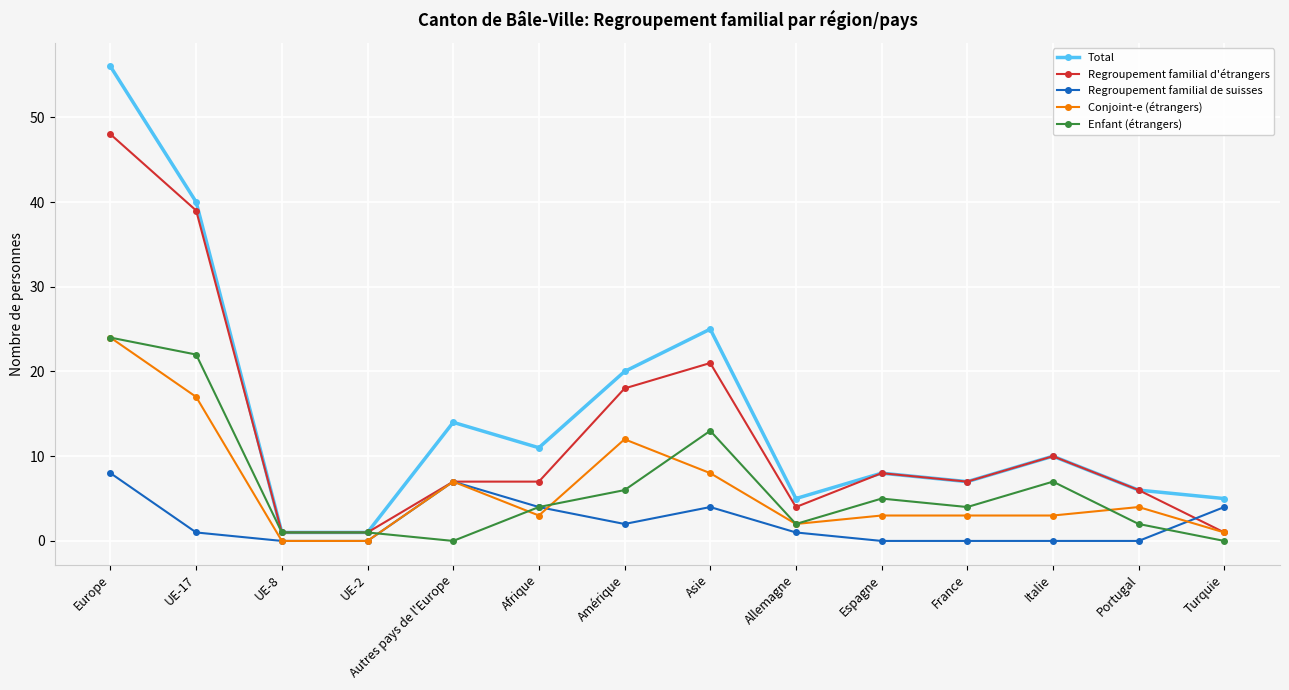

Where is the first local maximum for Total?

Autres pays de l'Europe